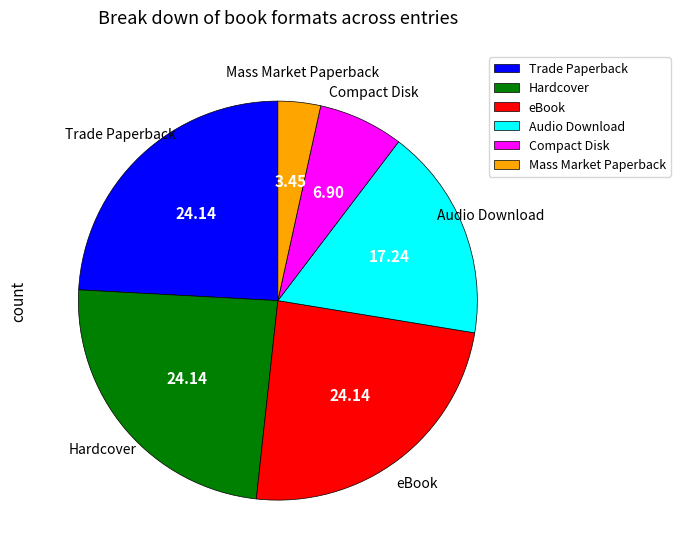

Which slice is the smallest?

Mass Market Paperback